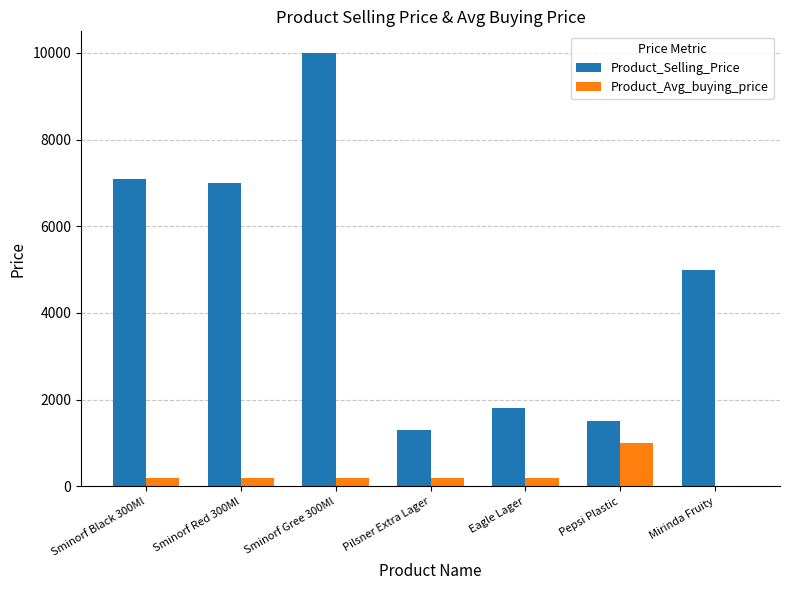

What is the spread (max minus min) of values at Mirinda Fruity?

5000